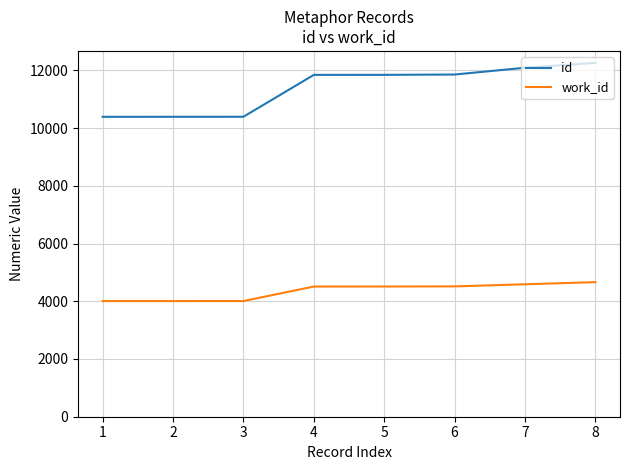

What is the difference between the work_id values at 5 and 3?

503